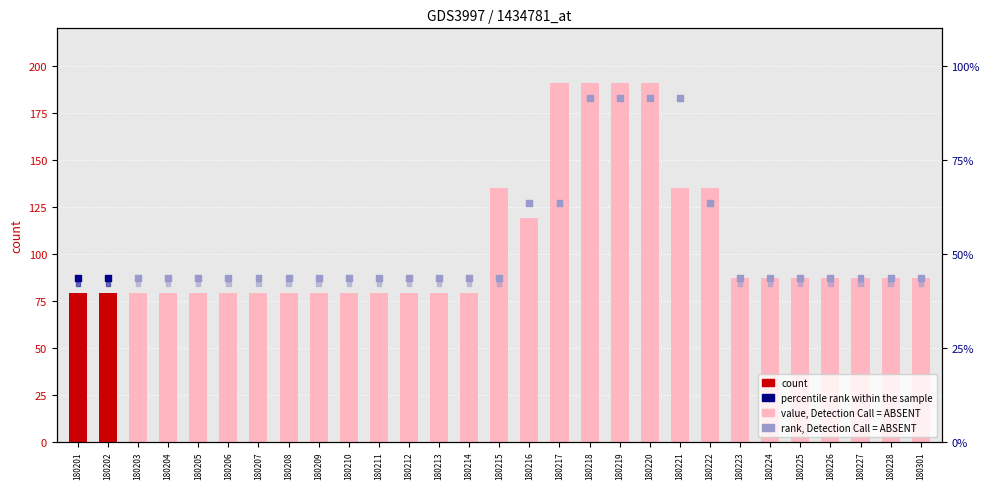

At which category is the sum across all series the highest?

180218